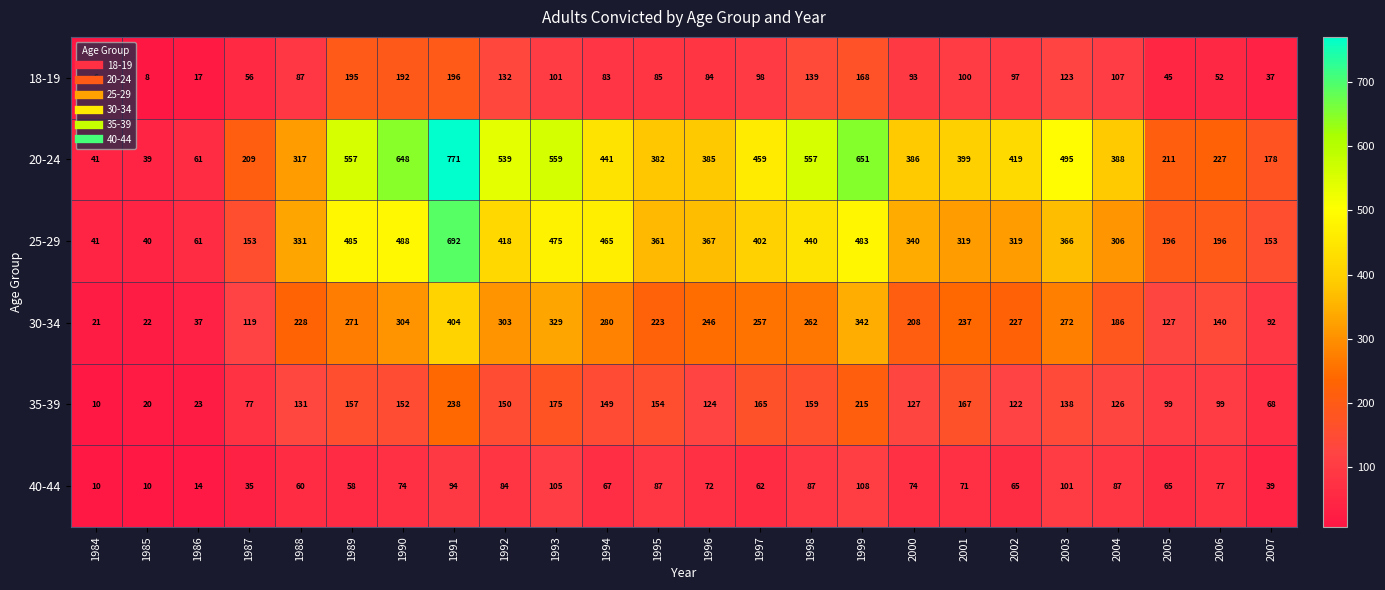

Is it true that 20-24 equals 737 at 1989?

False